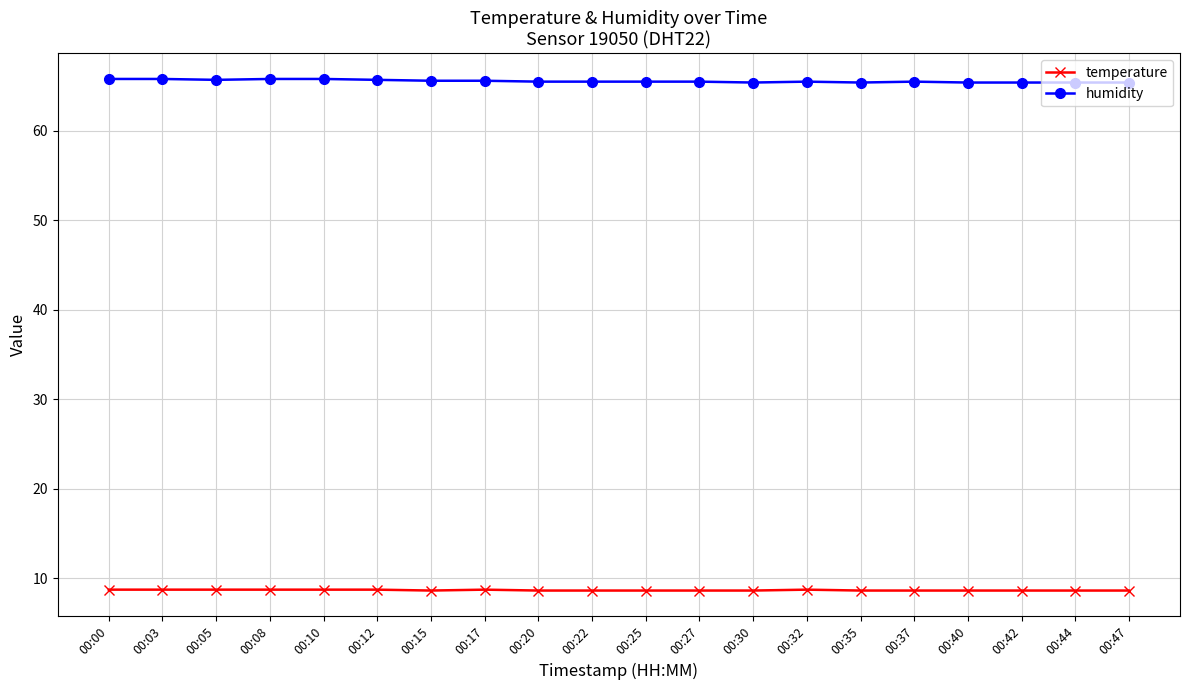

Rank the series by their average value, from highest to lowest.

humidity, temperature